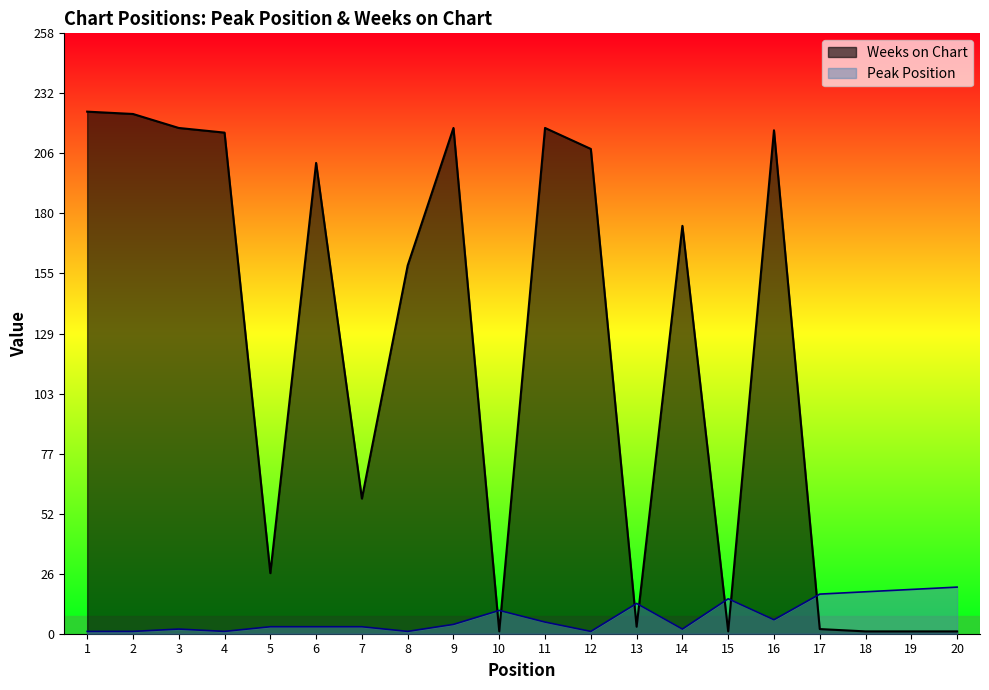

What are all the series names shown in the legend?

Weeks on Chart, Peak Position